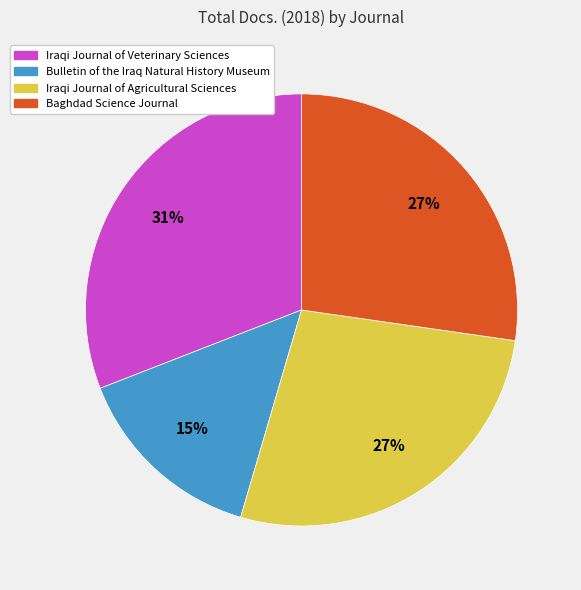

To the nearest percent, what portion does Iraqi Journal of Agricultural Sciences represent?

27%